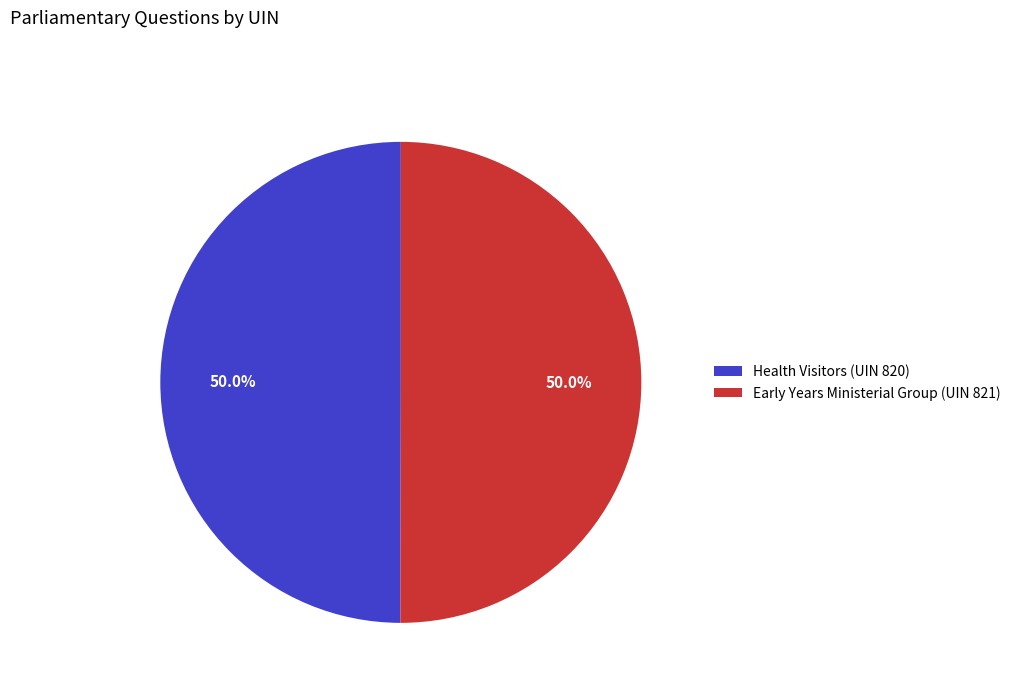

To the nearest percent, what is the average slice percentage?

50%